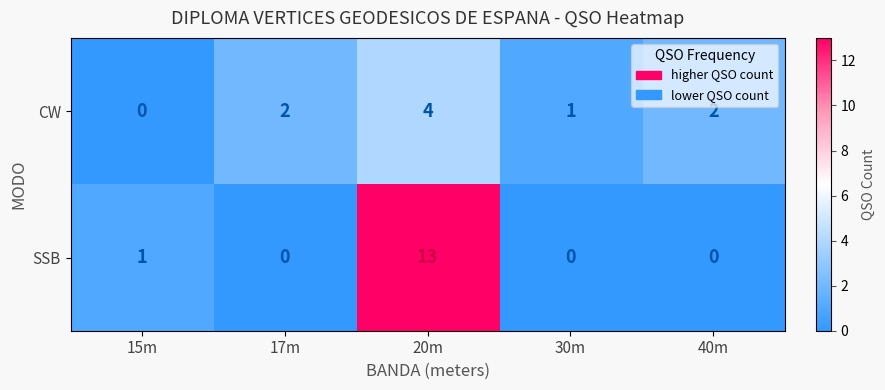

What is the average value of the SSB series?

3